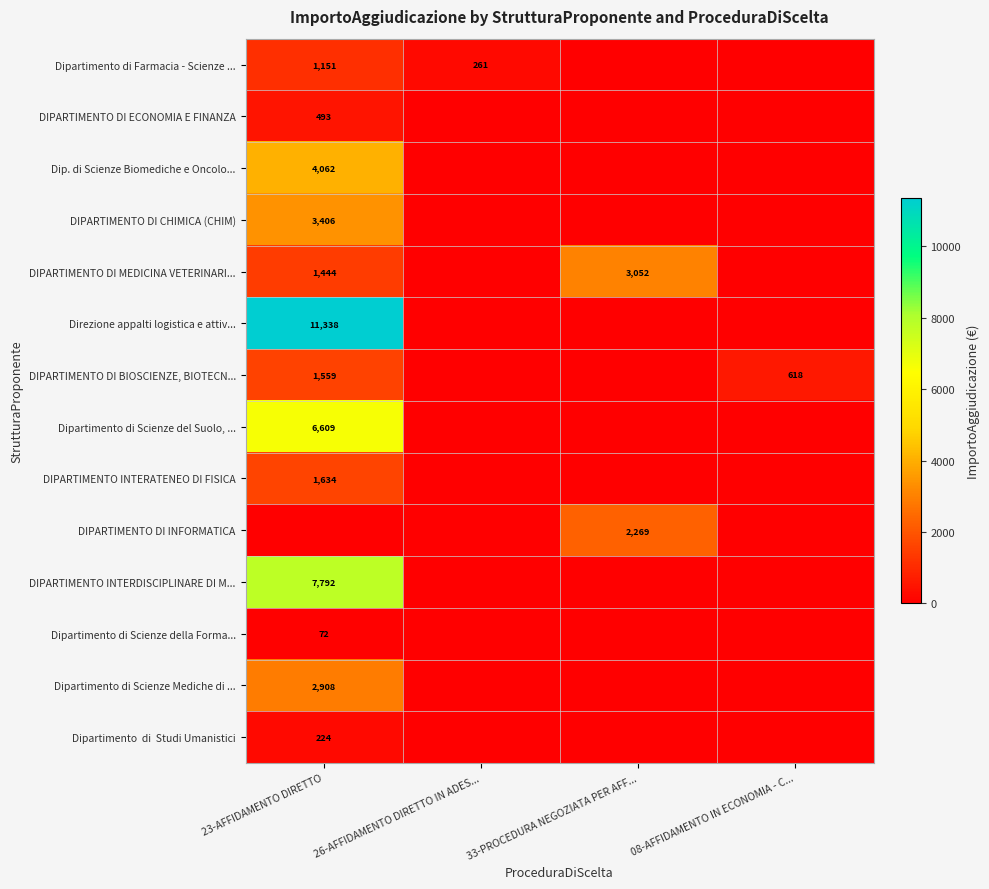

How many categories are shown in the chart?

4